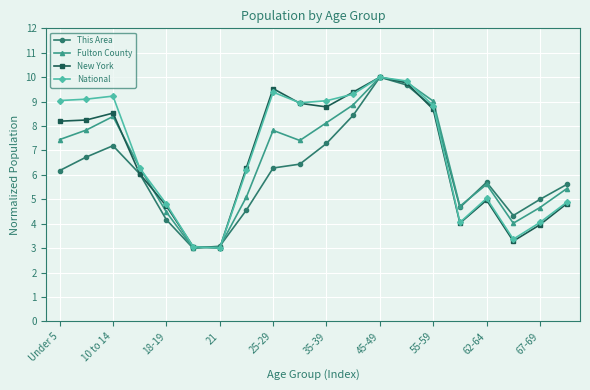

What is the smallest value displayed?

3.0